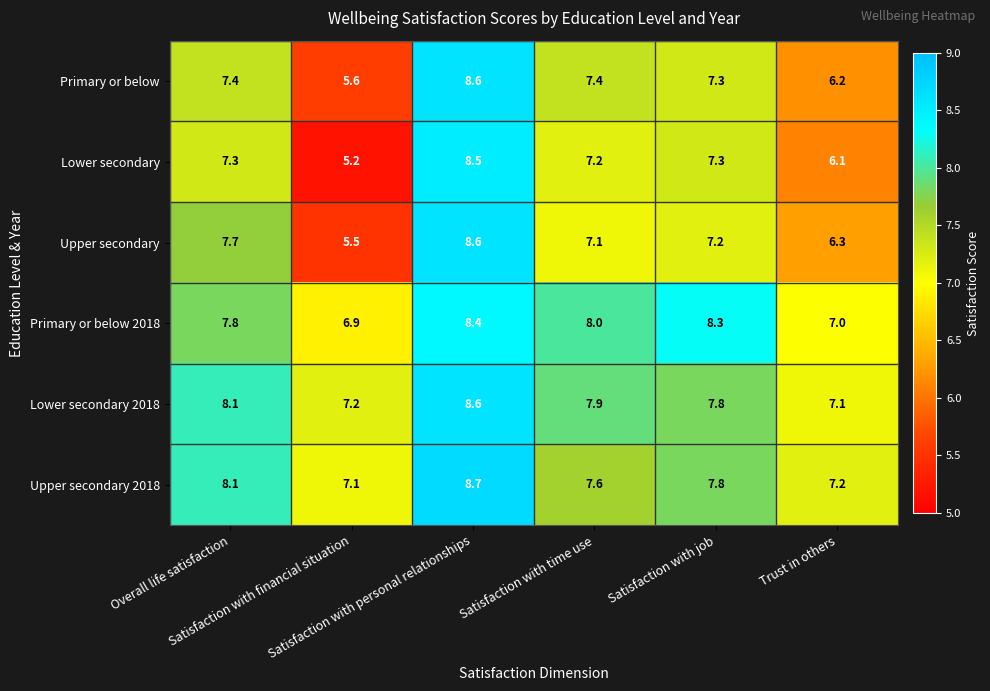

Which series has the largest total across all categories?

Lower secondary 2018